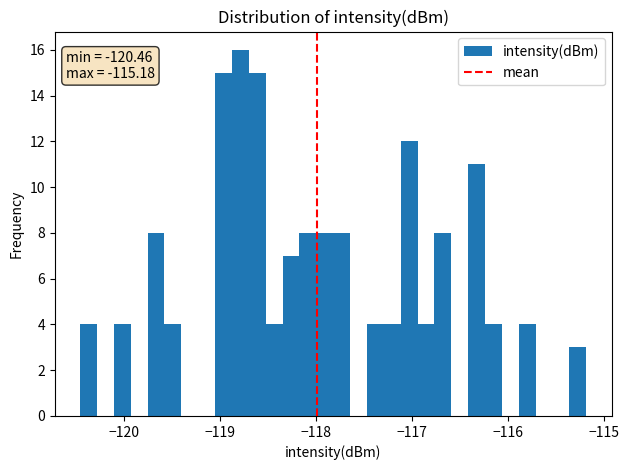

Read against the x-axis, roughly where is the centre of the tallest bar?

-118.8